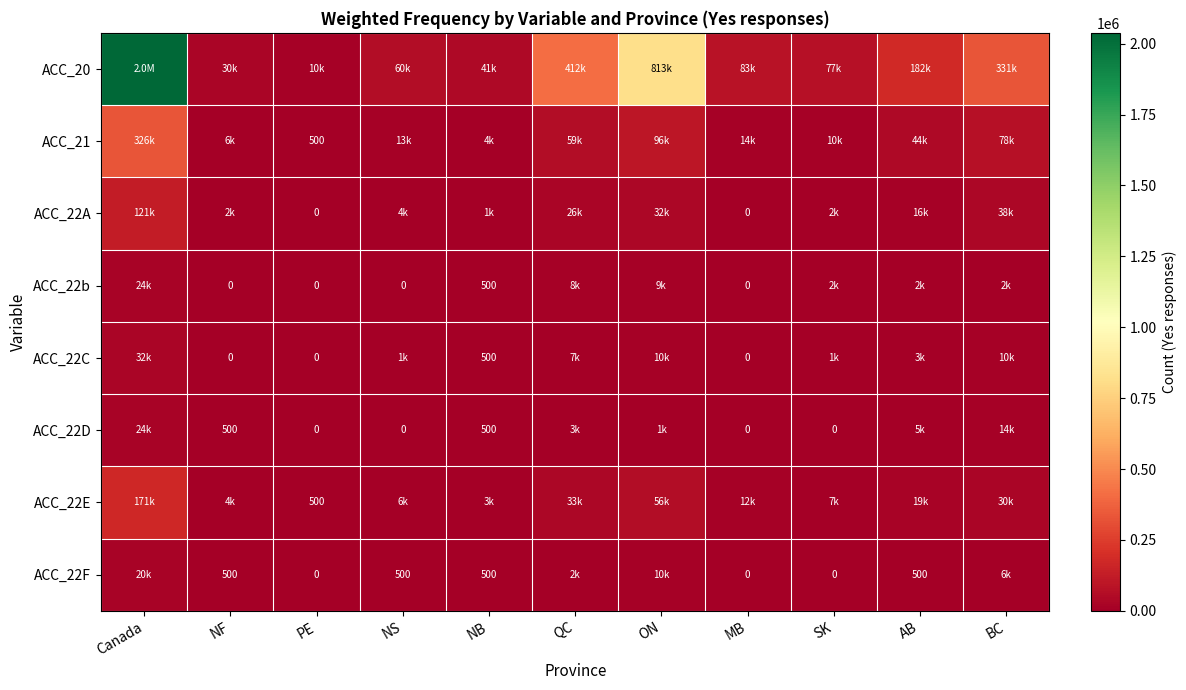

The ACC_22b series shows 2000 at BC. True or false?

True